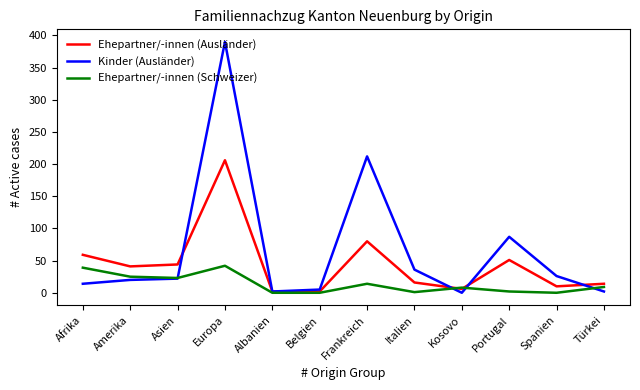

What is the sum of all Ehepartner/-innen (Schweizer) values?

163